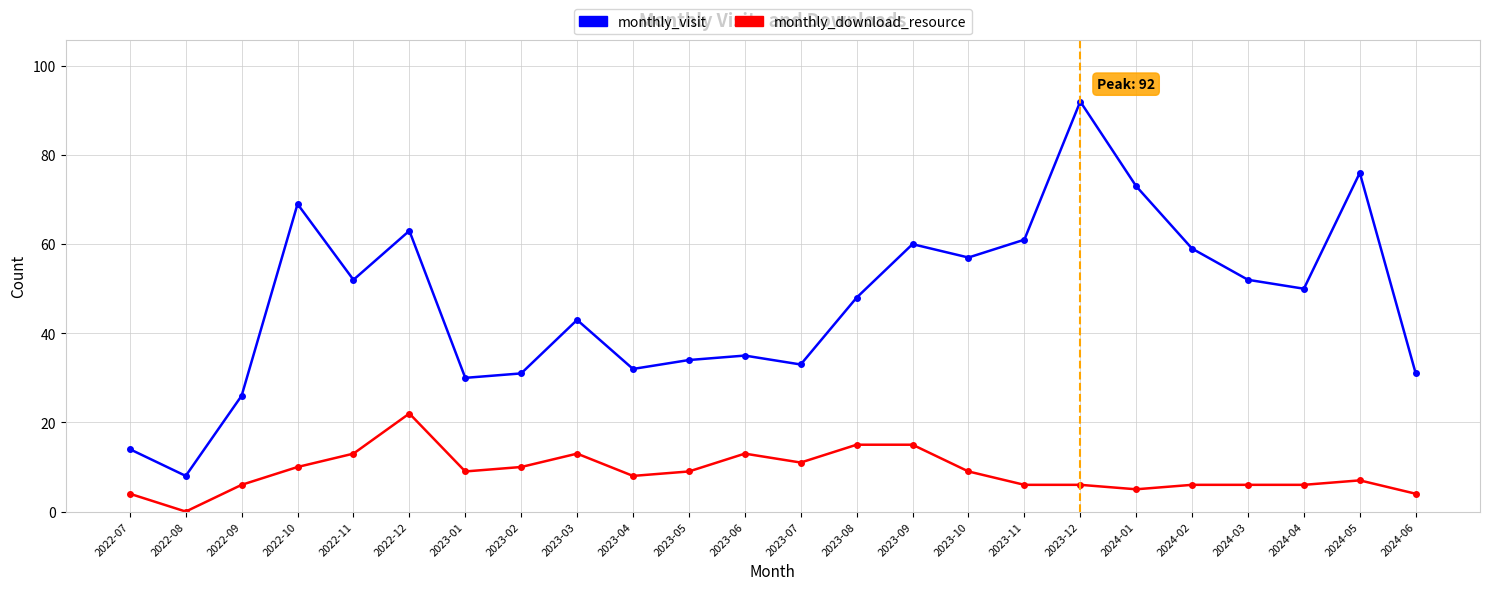

What is the spread (max minus min) of values at 2022-08?

8